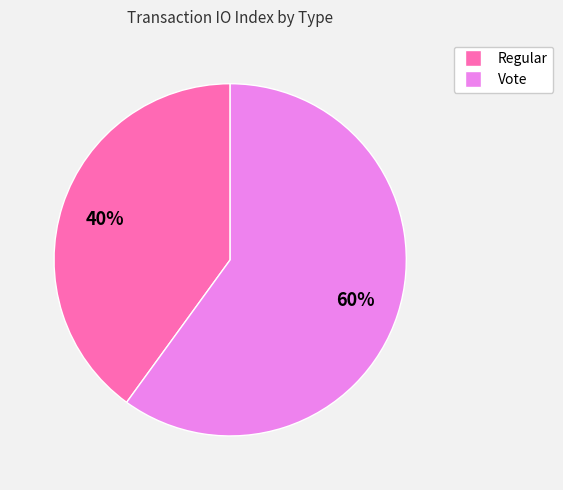

Does Vote represent more than half of the total?

Yes